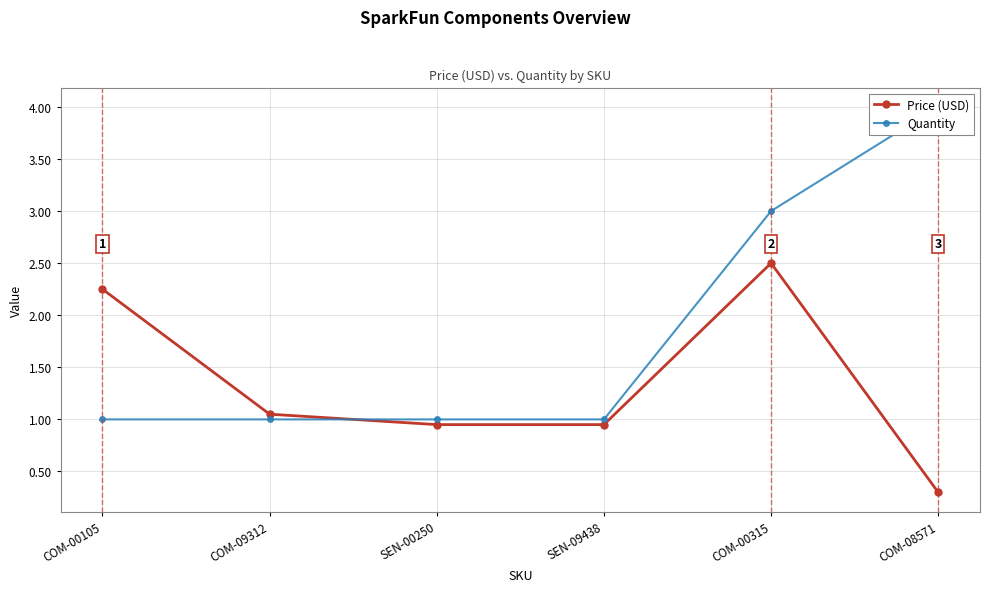

Reading left to right, transcribe all the data shown in this chart.

Price (USD): COM-00105=2.2	COM-09312=1.1	SEN-00250=0.9	SEN-09438=0.9	COM-00315=2.5	COM-08571=0.3
Quantity: COM-00105=1.0	COM-09312=1.0	SEN-00250=1.0	SEN-09438=1.0	COM-00315=3.0	COM-08571=4.0